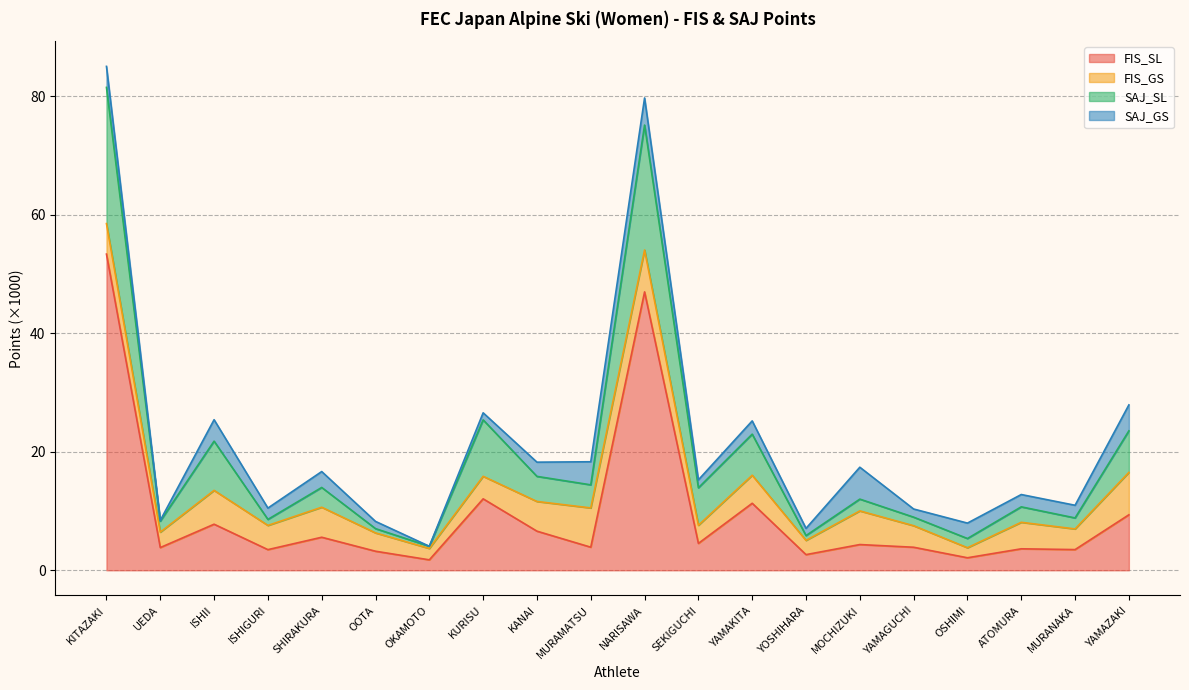

Between SHIRAKURA and ISHIGURI, which is larger?

SHIRAKURA